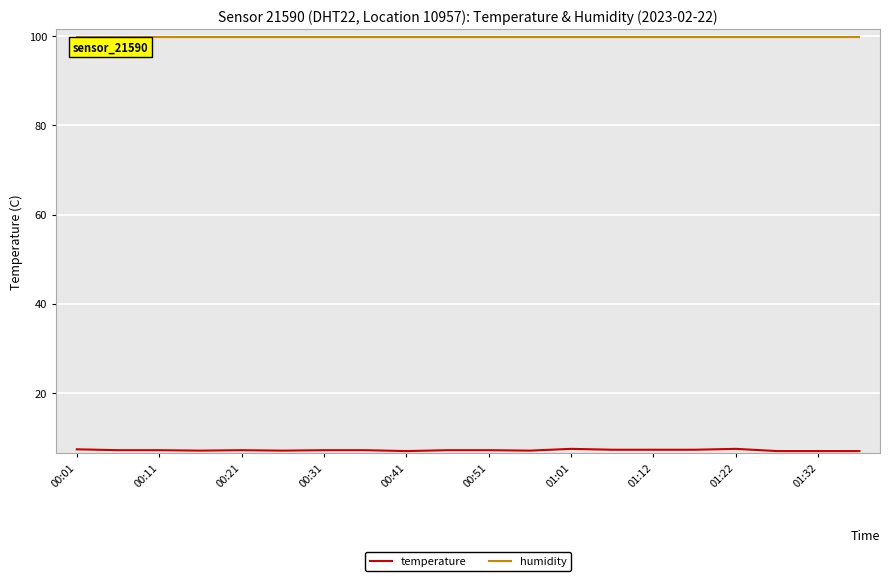

What is the greatest value displayed?

99.9